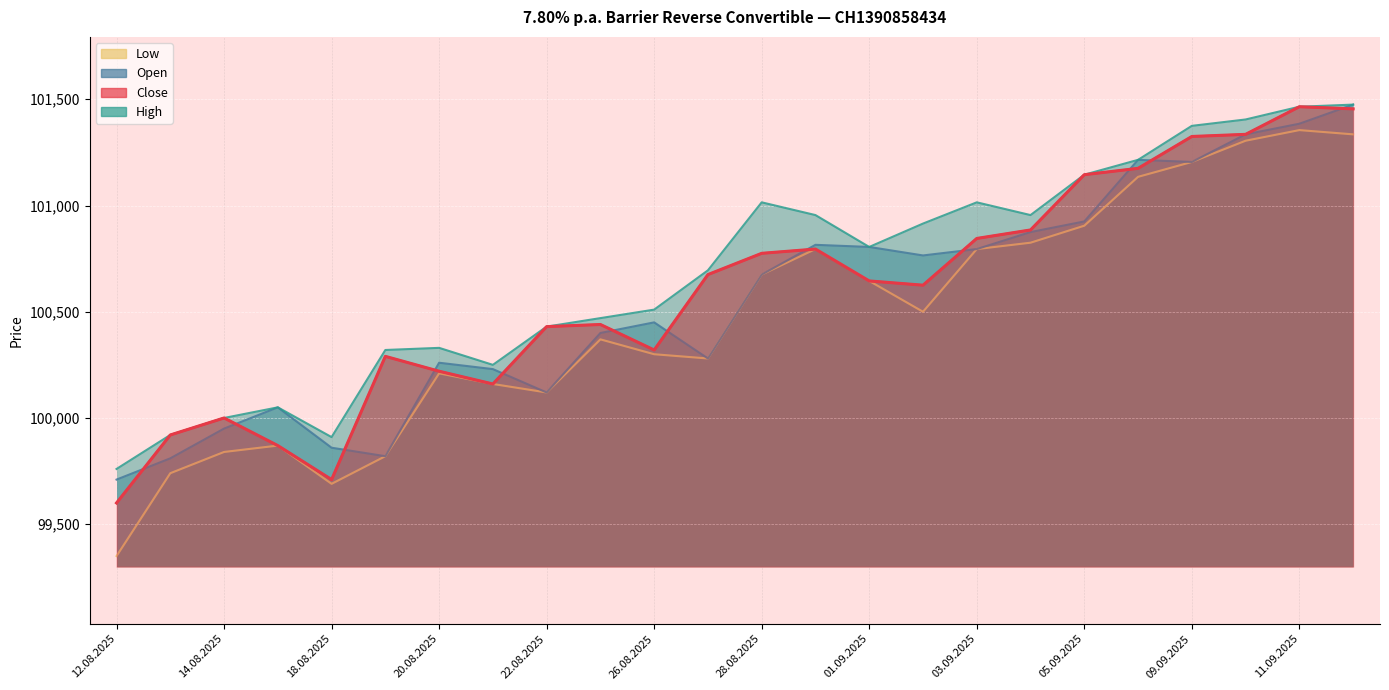

How many lines are shown in the chart?

4